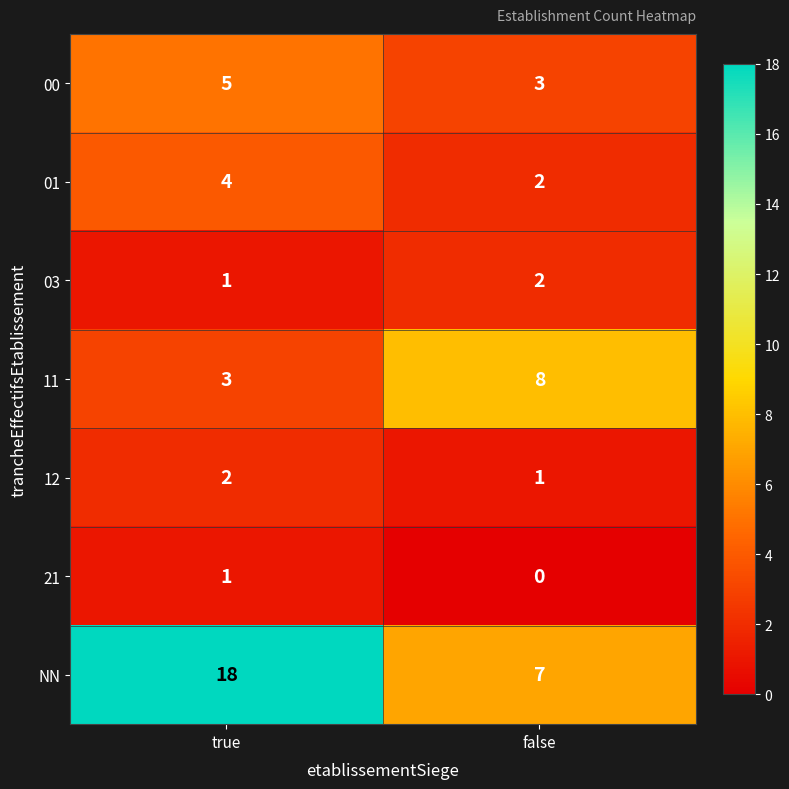

At which category is the sum across all series the highest?

true